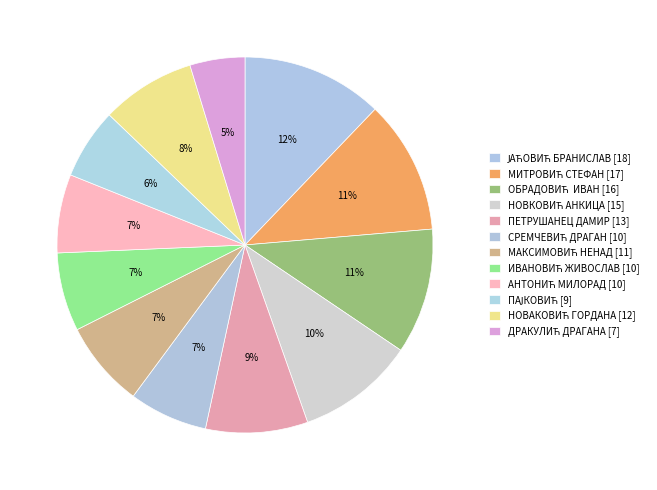

To the nearest percent, what portion does АНТОНИЋ МИЛОРАД represent?

7%